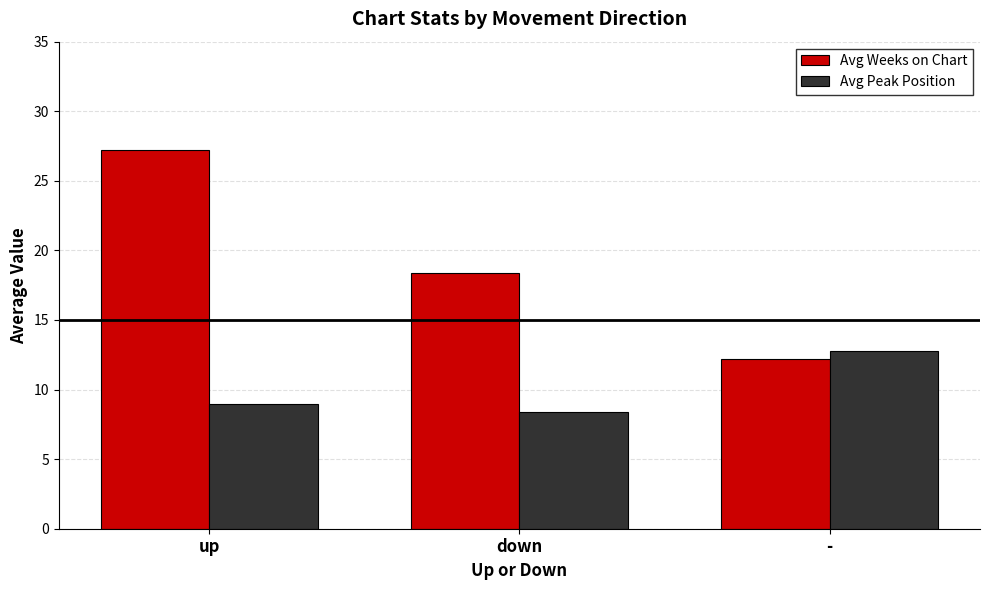

Between down and -, which series saw the biggest shift?

Avg Weeks on Chart